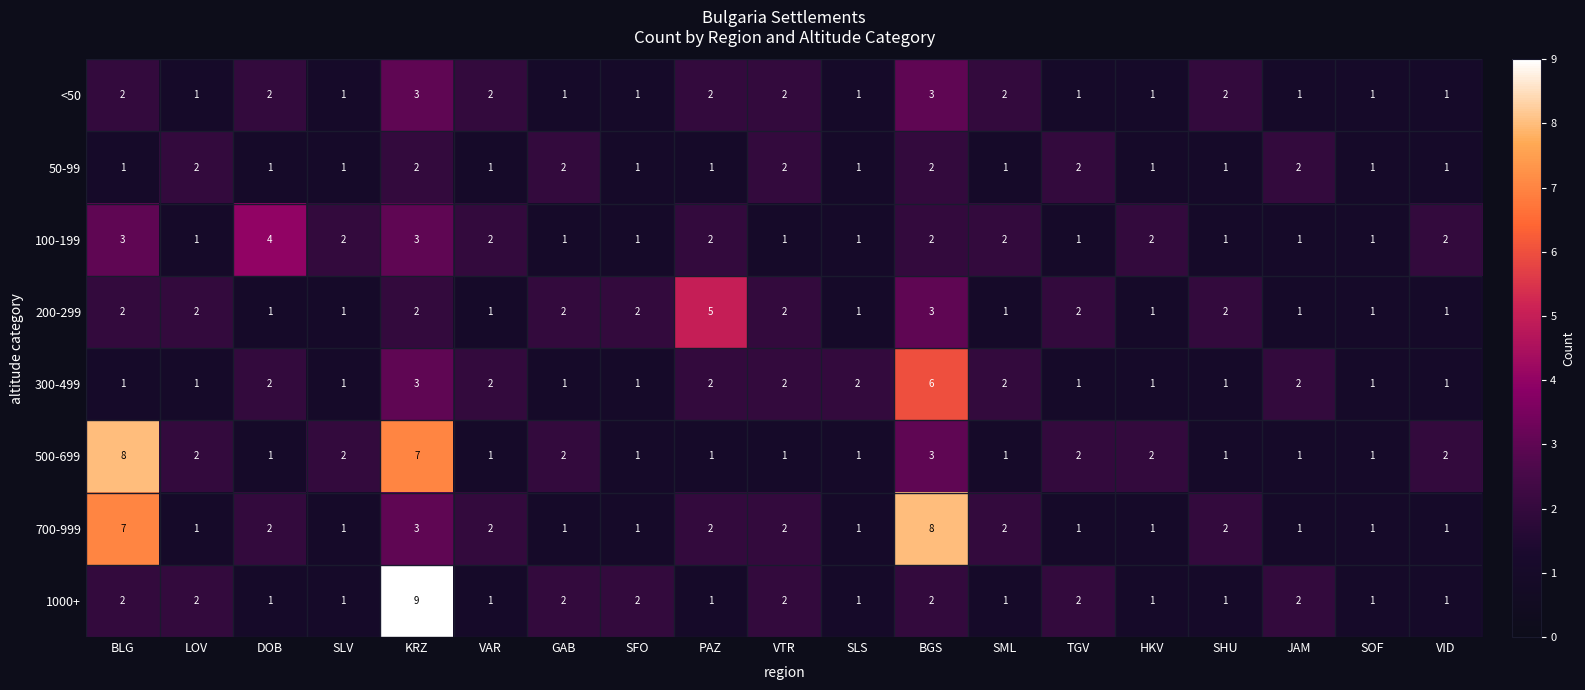

True or false: 700-999 has a value of 1 at TGV.

True